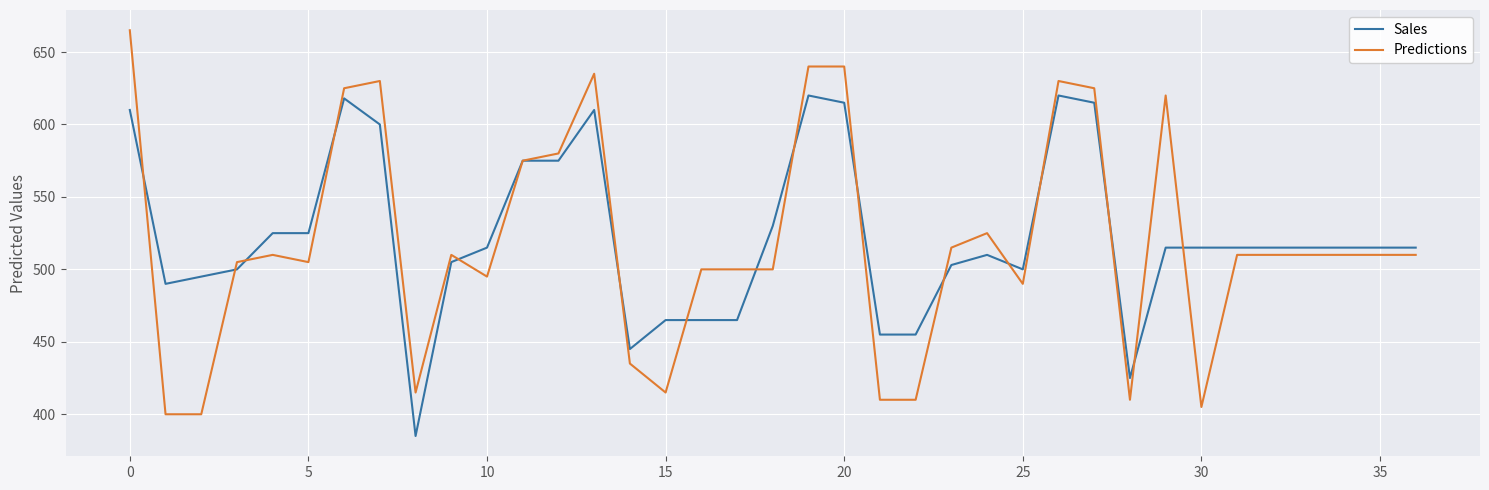

True or false: Predictions has more than 2 points higher than both neighbors.

True